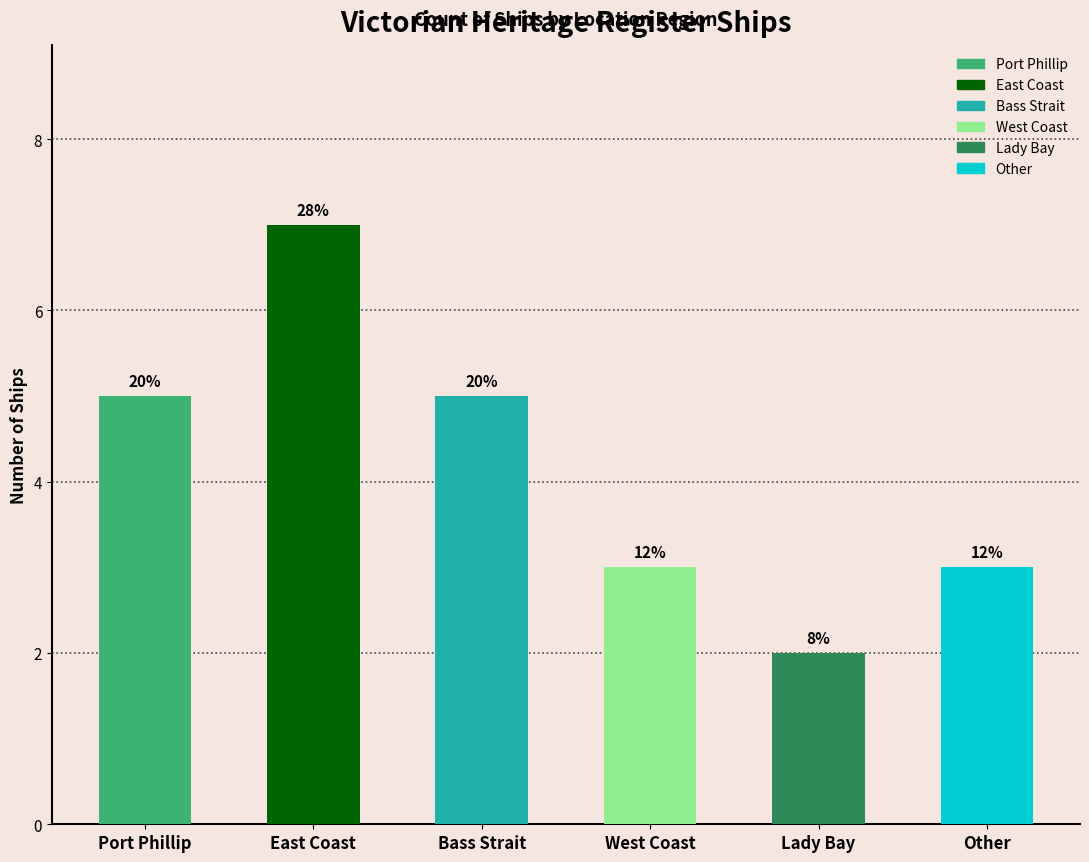

List the labels in order of value, largest first.

East Coast, Port Phillip, Bass Strait, West Coast, Other, Lady Bay